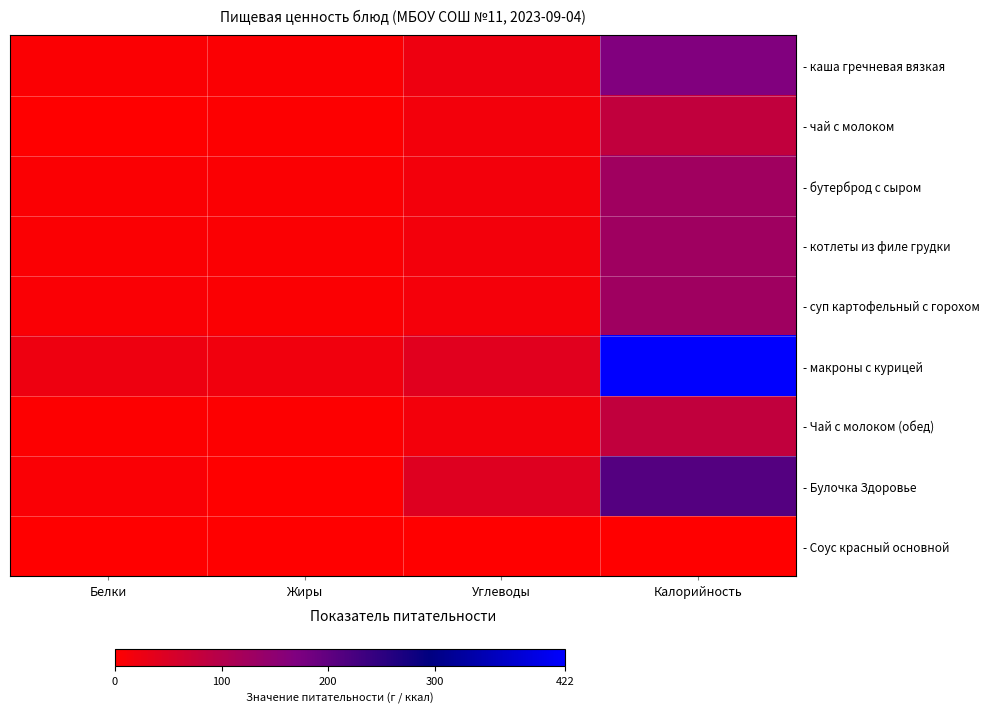

Reading left to right, what are all the values shown in this chart?

- каша гречневая вязкая: Белки=6.0	Жиры=6.0	Углеводы=23.0	Калорийность=166.7
- чай с молоком: Белки=1.5	Жиры=2.0	Углеводы=16.0	Калорийность=81.0
- бутерброд с сыром: Белки=5.0	Жиры=5.0	Углеводы=16.0	Калорийность=126.9
- котлеты из филе грудки: Белки=5.0	Жиры=5.0	Углеводы=16.0	Калорийность=127.0
- суп картофельный с горохом: Белки=7.0	Жиры=5.0	Углеводы=14.0	Калорийность=127.0
- макроны с курицей: Белки=23.0	Жиры=19.0	Углеводы=41.0	Калорийность=422.0
- Чай с молоком (обед): Белки=2.0	Жиры=2.0	Углеводы=16.0	Калорийность=81.0
- Булочка Здоровье: Белки=7.0	Жиры=1.0	Углеводы=44.0	Калорийность=212.0
- Соус красный основной: Белки=0.0	Жиры=0.0	Углеводы=0.0	Калорийность=0.0